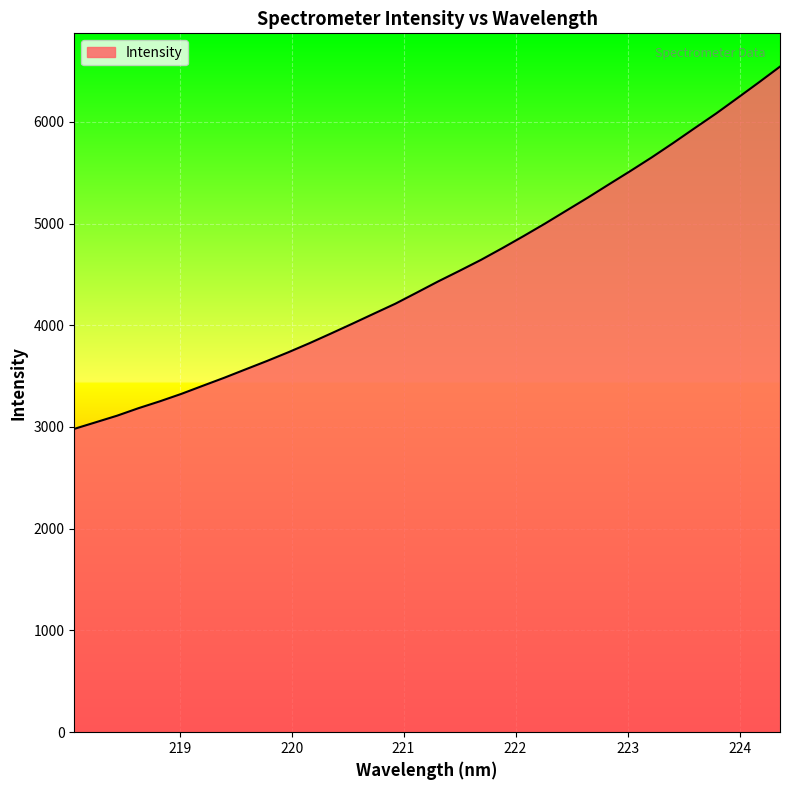

What is the greatest value displayed?

6542.1